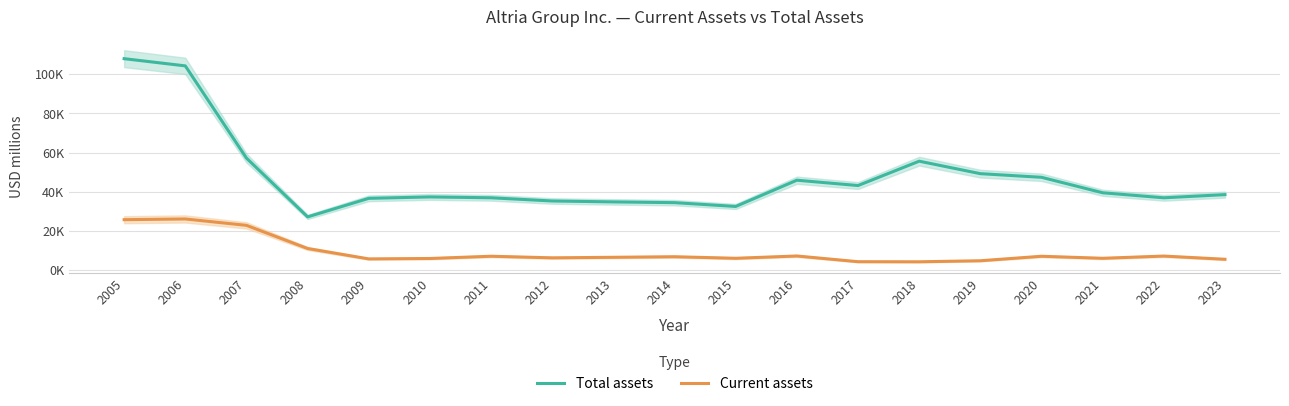

What is the value of the Current assets point at the 2nd from the left?

26152